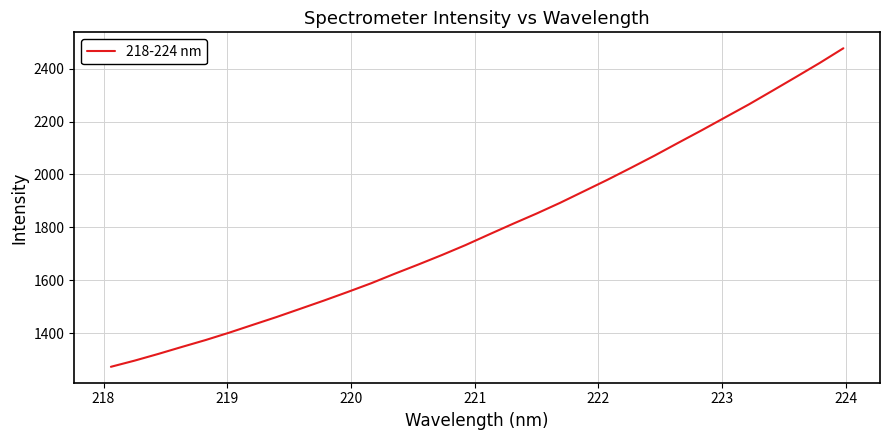

What is the difference between the maximum and minimum values?

1202.9